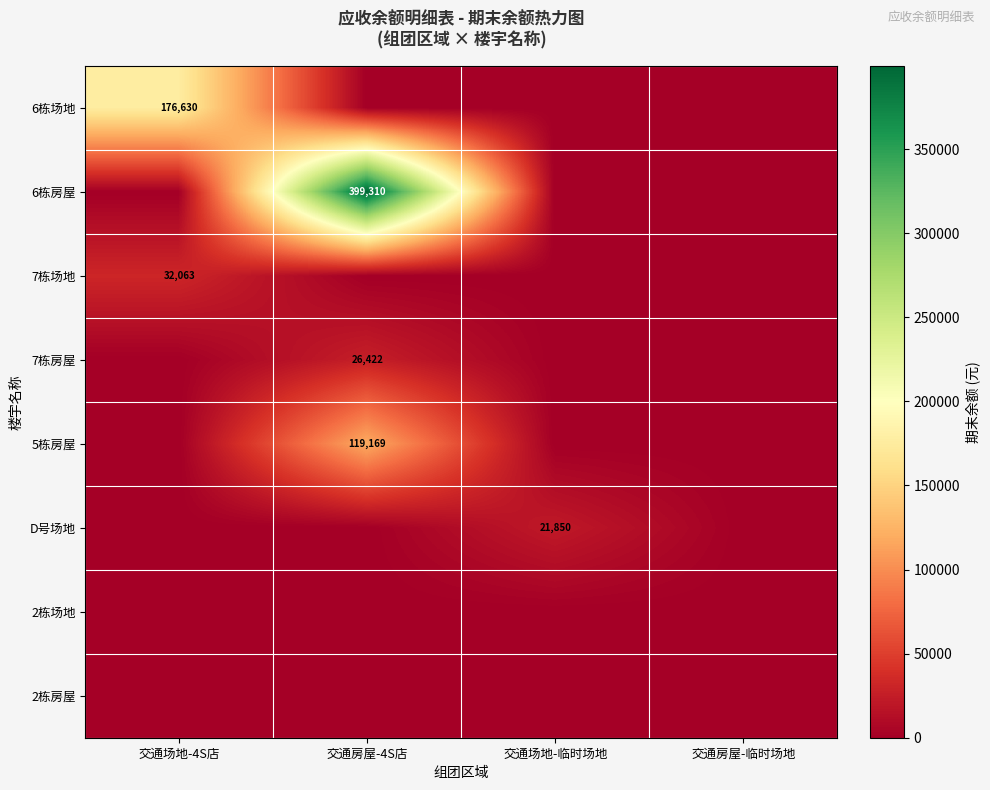

Is it true that 7栋房屋 equals 13435 at 交通房屋-4S店?

False